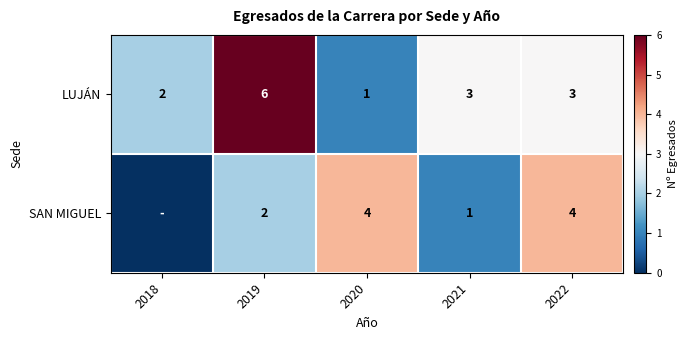

Rank the series at 2022 from lowest to highest value.

LUJÁN, SAN MIGUEL